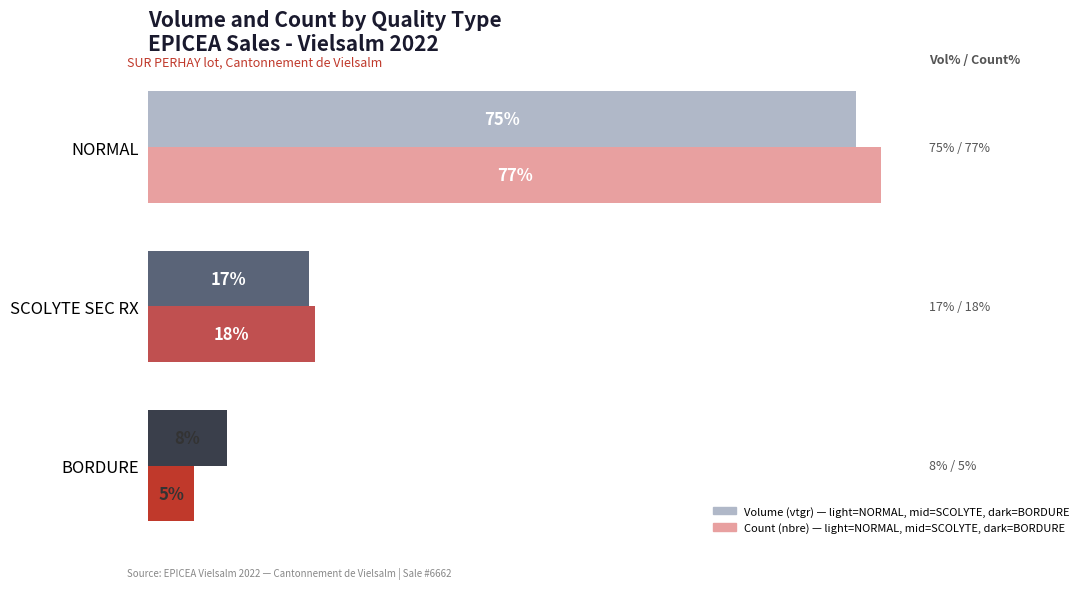

How many groups of bars are there?

3